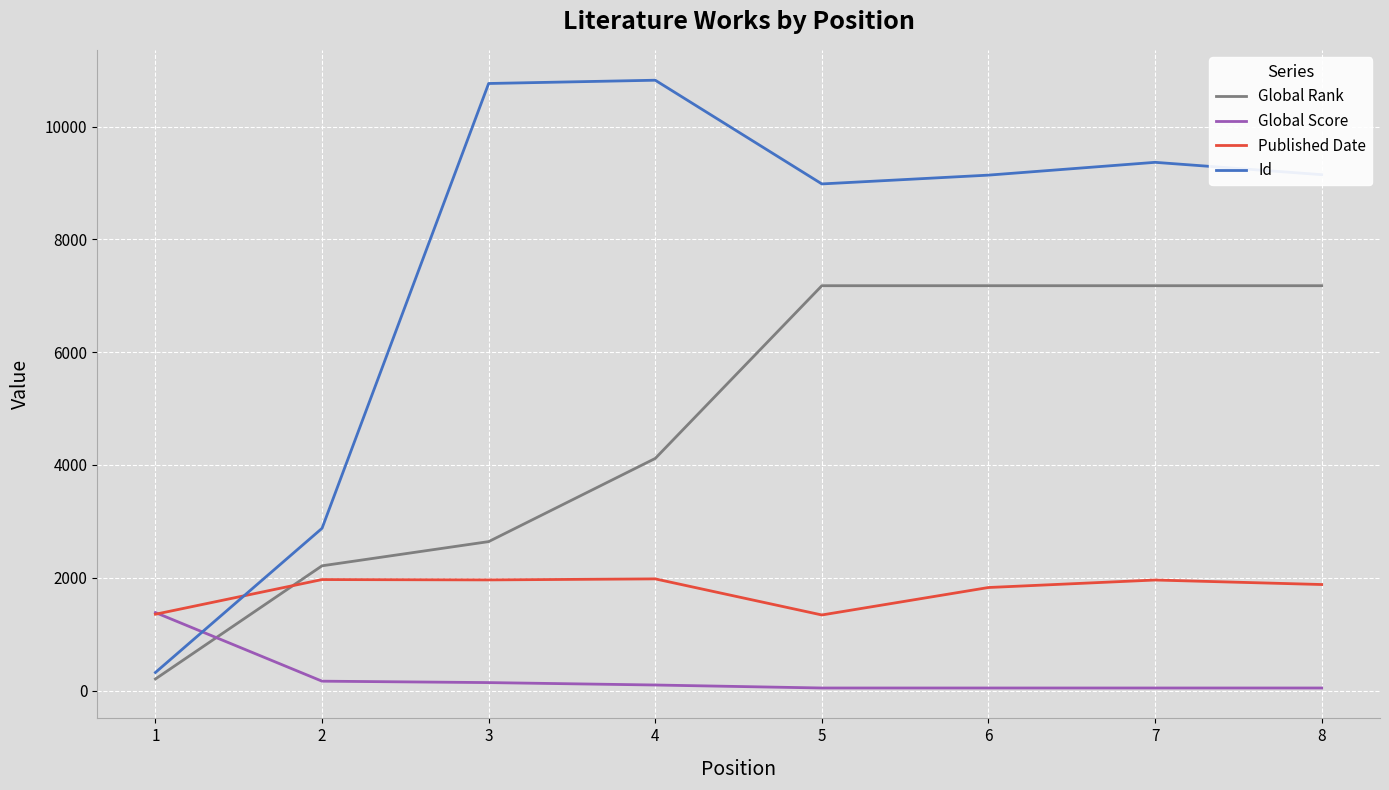

How many lines are shown in the chart?

4